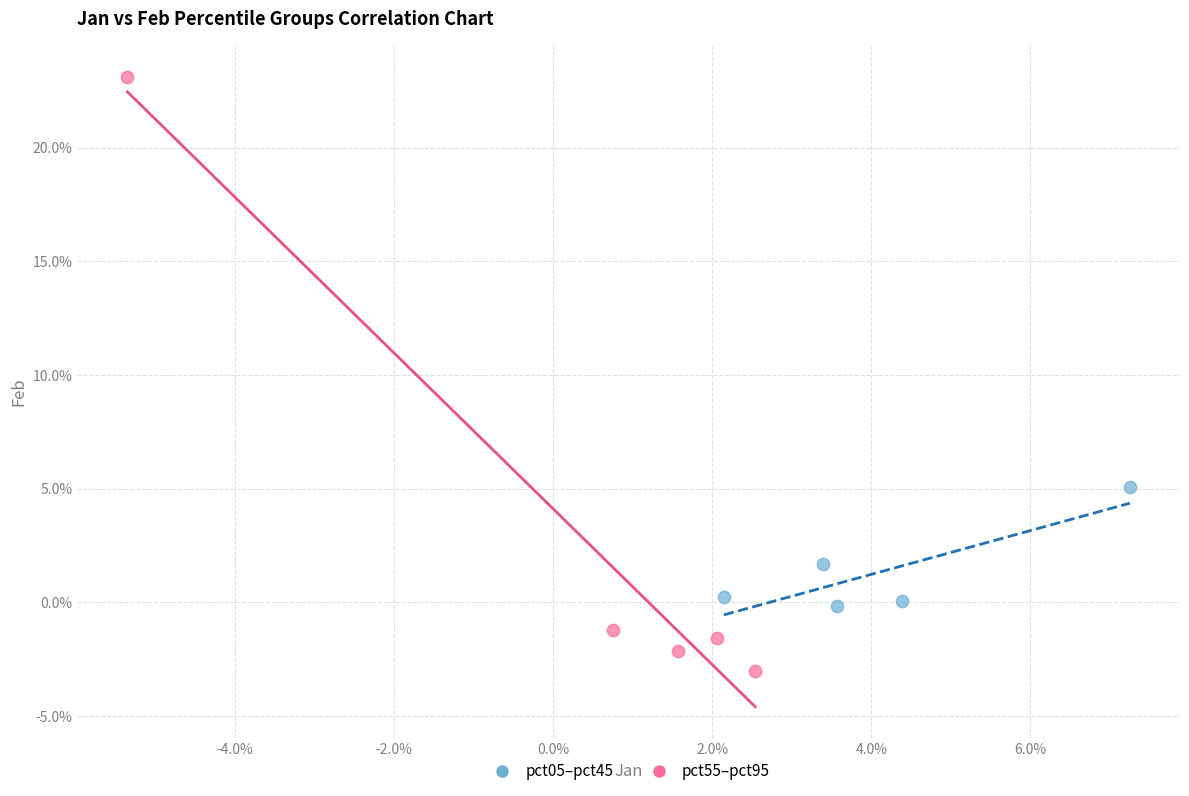

Which series contains the highest Y value?

pct55–pct95